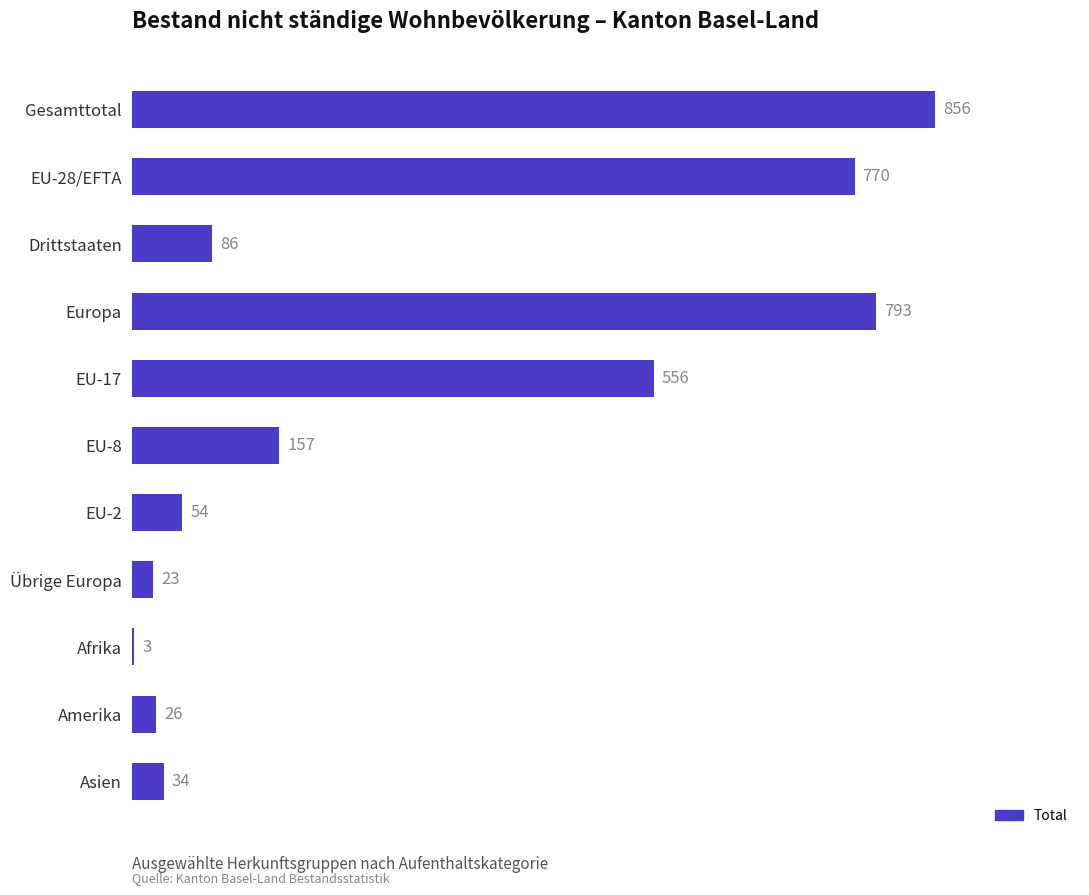

What is the sum of all values?

3358